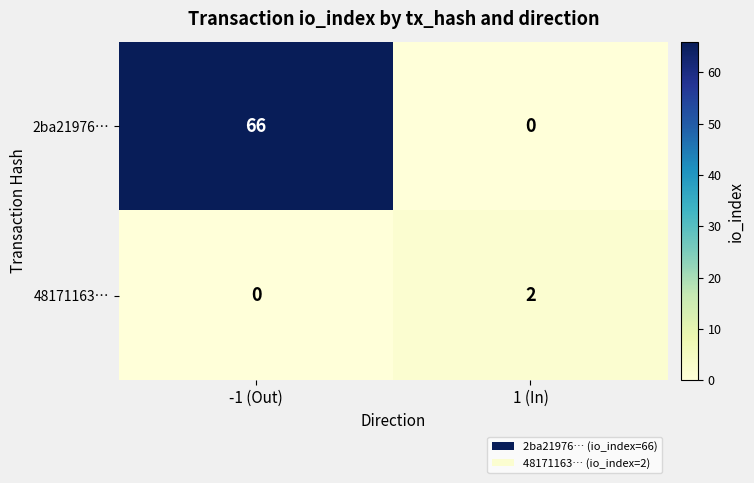

The 2ba21976… series shows -22 at 1 (In). True or false?

False